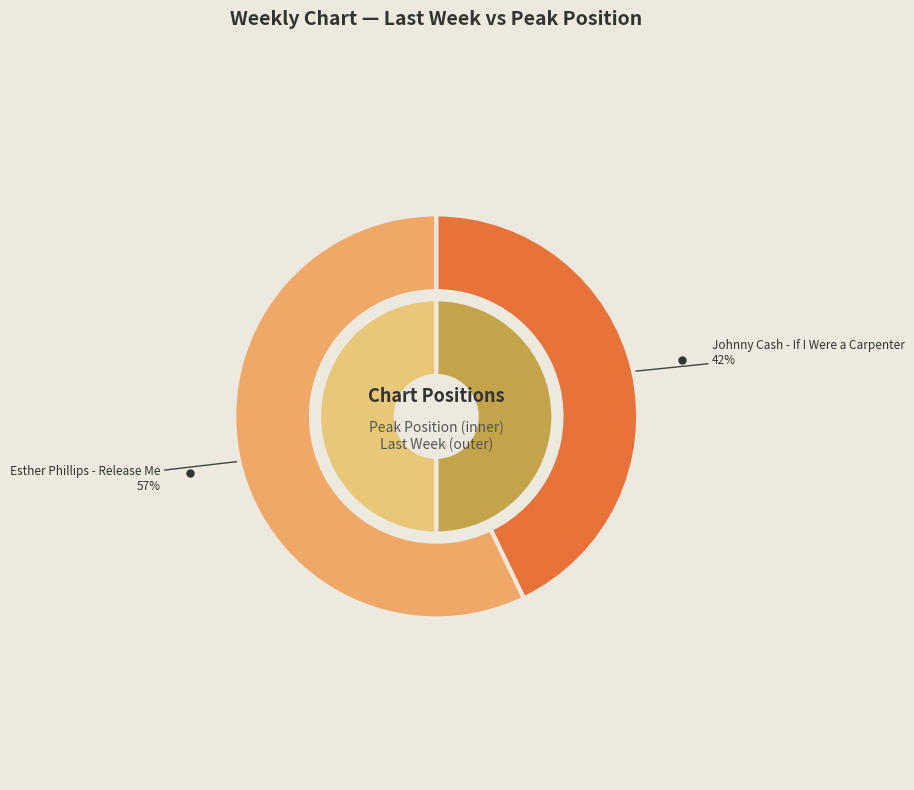

True or false: Johnny Cash - If I Were a Carpenter accounts for 56% of the total.

False